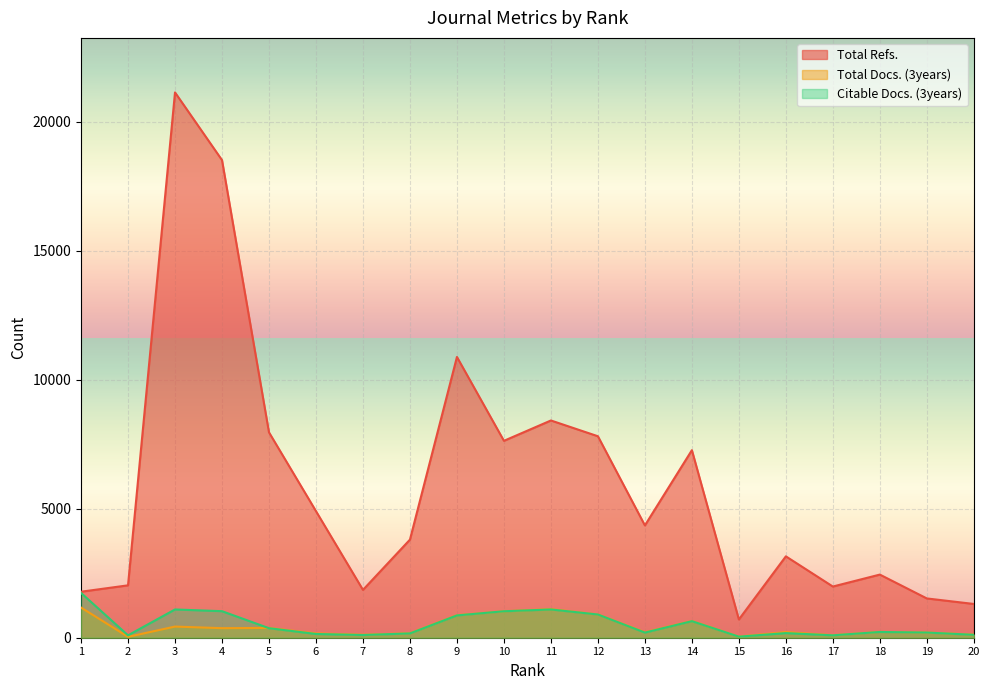

How many data points in Total Docs. (3years) are above 227?

9